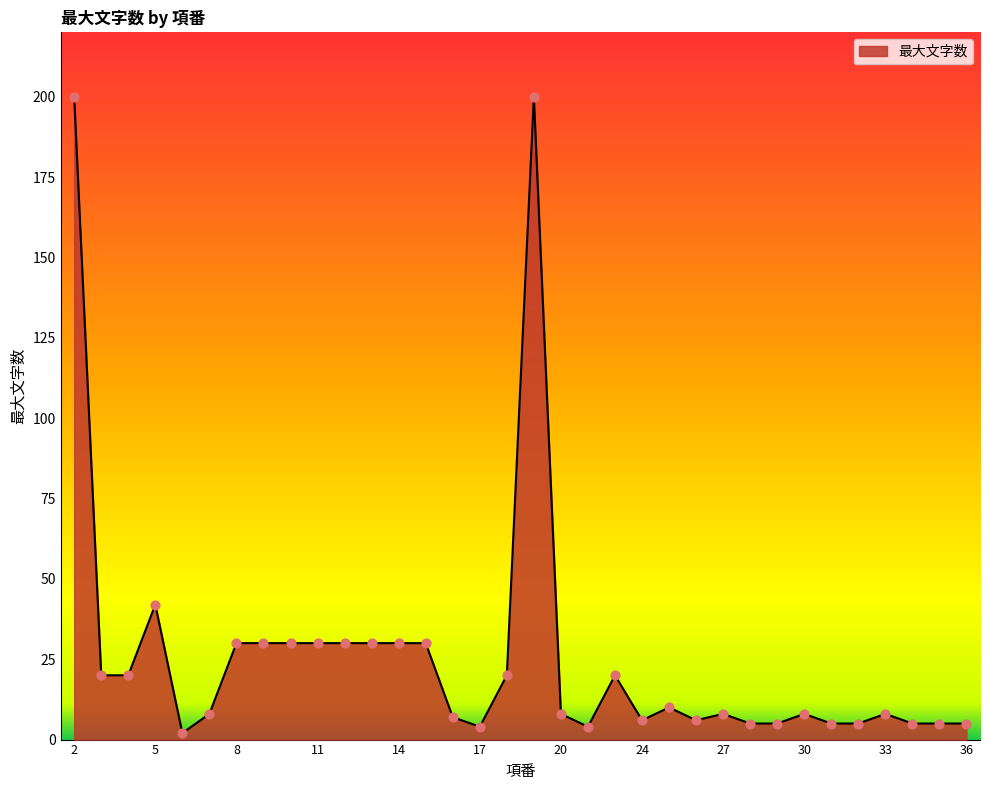

What is the maximum value shown in the chart?

200